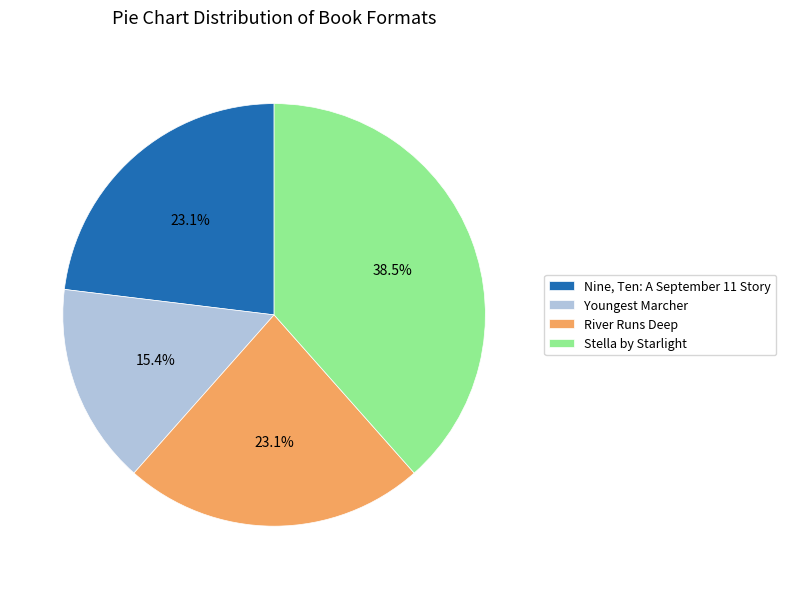

How many segments does this pie chart have?

4